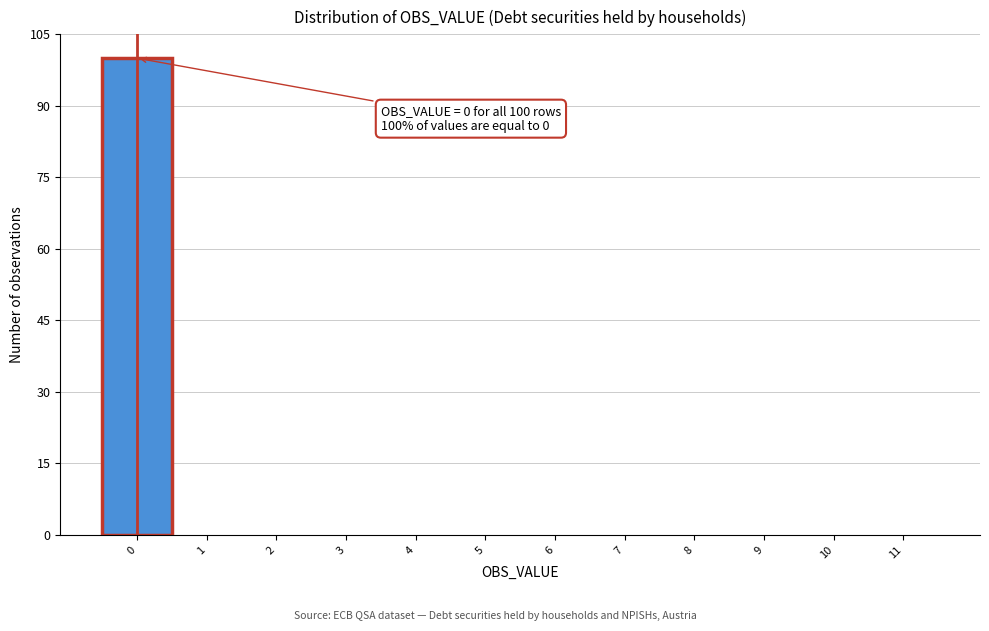

Reading left to right, transcribe all the data shown in this chart.

0=100	1=0	2=0	3=0	4=0	5=0	6=0	7=0	8=0	9=0	10=0	11=0